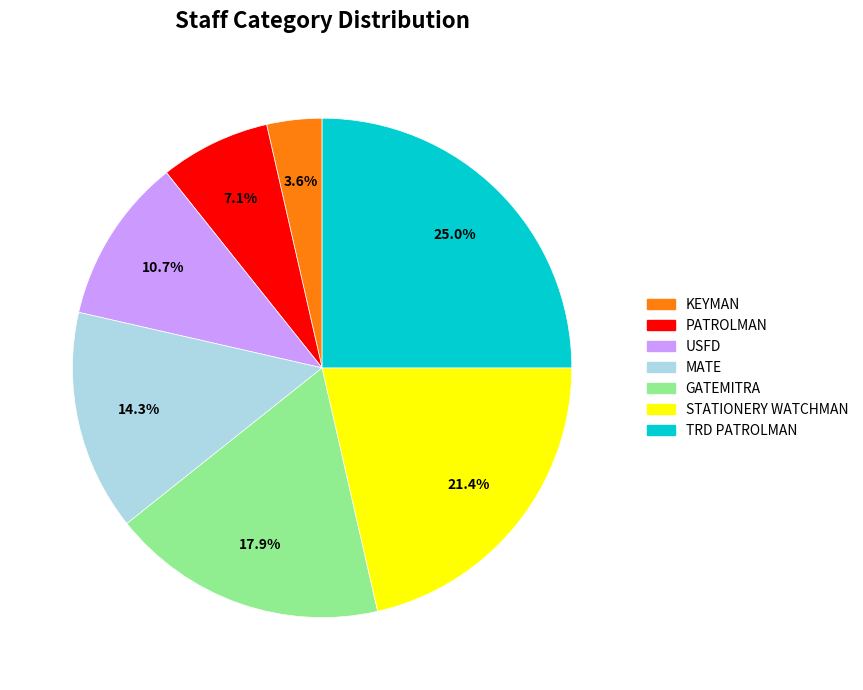

To the nearest percent, what is the average slice percentage?

14%